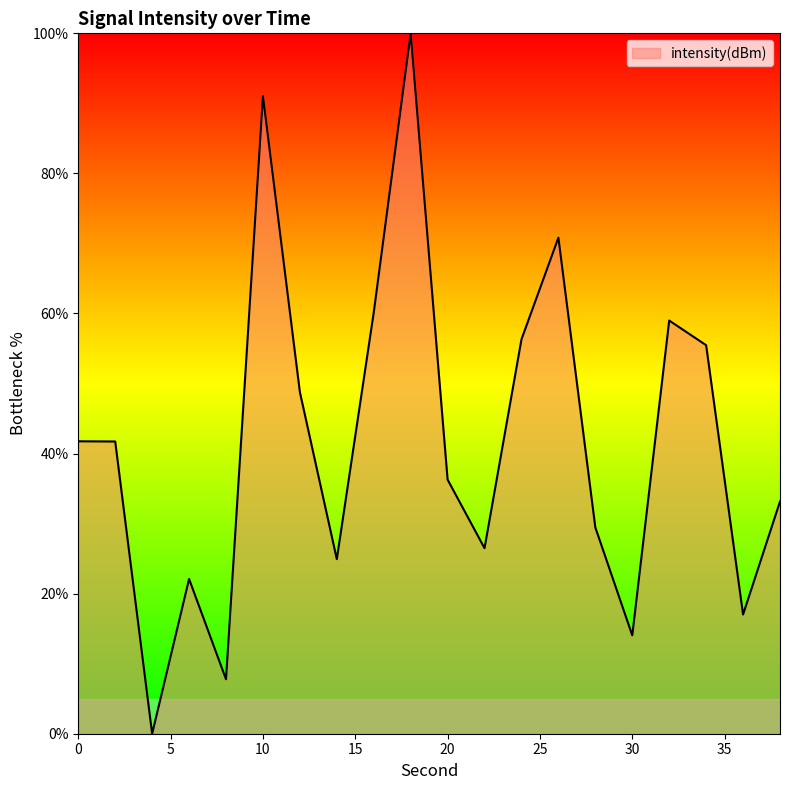

What is the sum of all values?

836.2